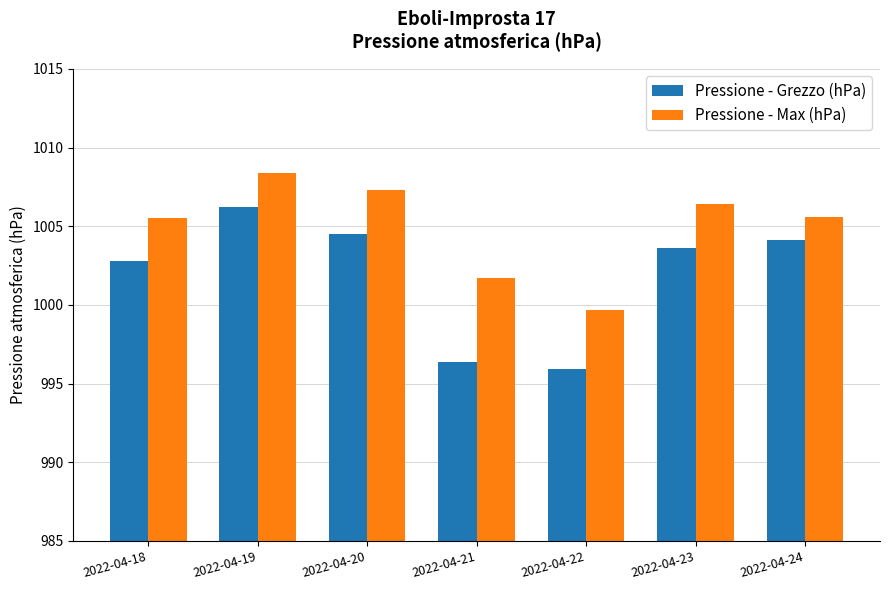

True or false: Pressione - Max (hPa) has a value of 652.8 at 2022-04-18.

False